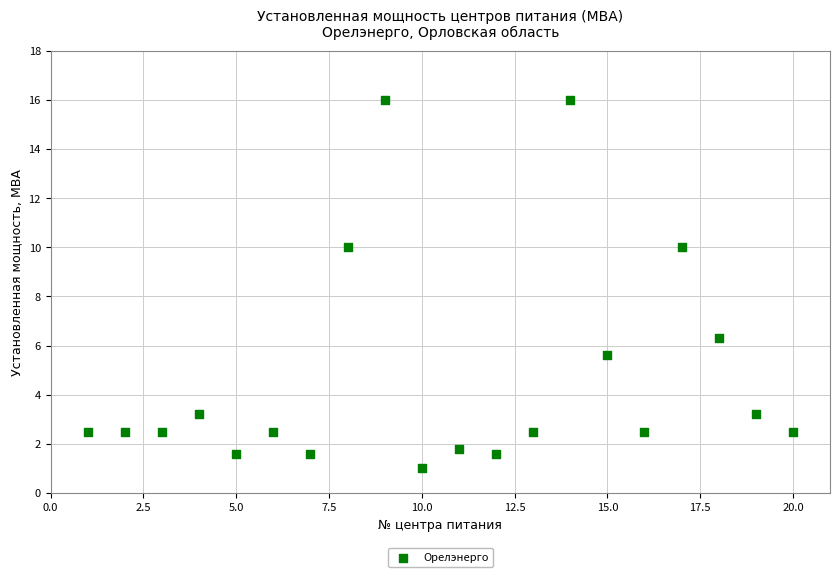

What is the range of X values (max minus min)?

19.0